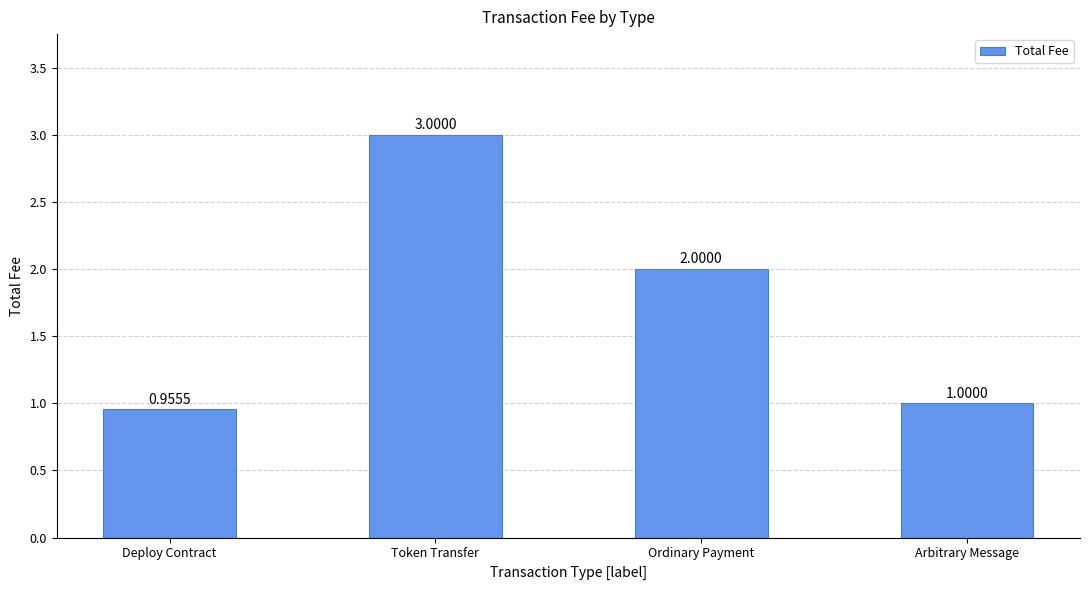

Where is the data nearest to the value 1?

Arbitrary Message